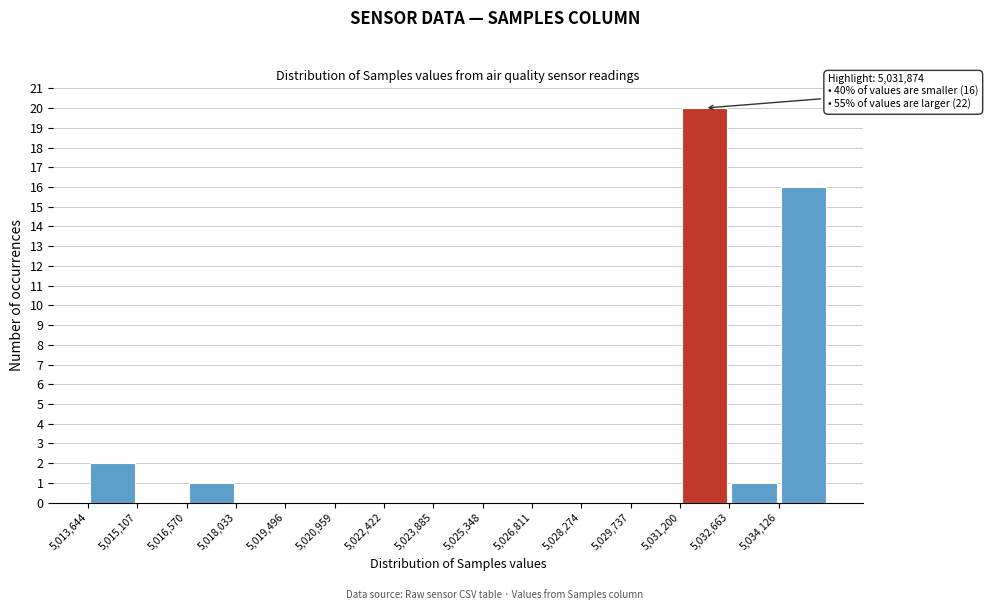

Over which range of the x-axis is the bar tallest?

5031200 to 5032600